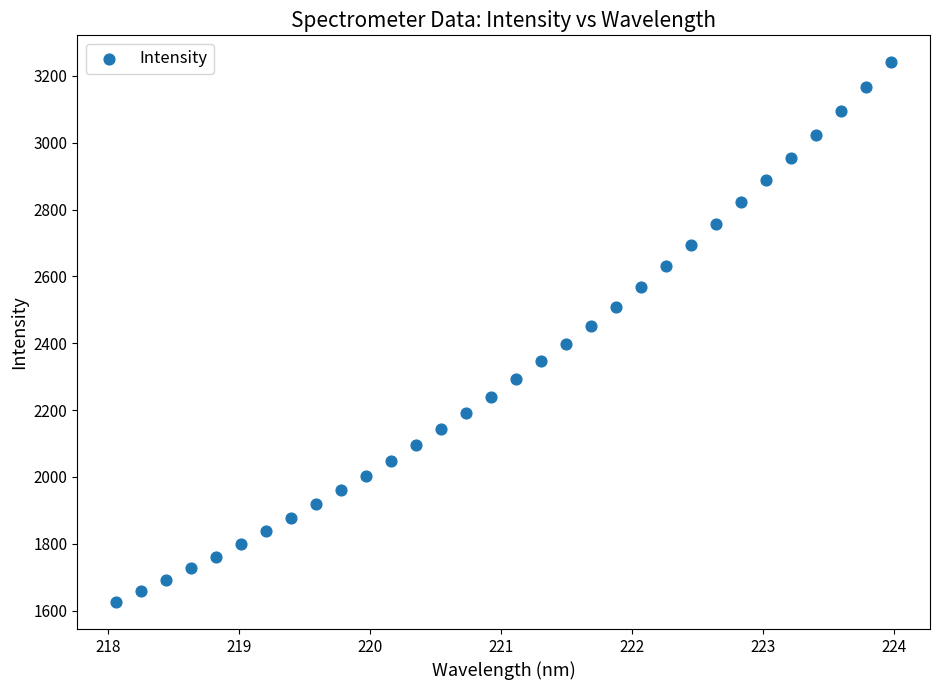

What is the range of Y values (max minus min)?

1614.8